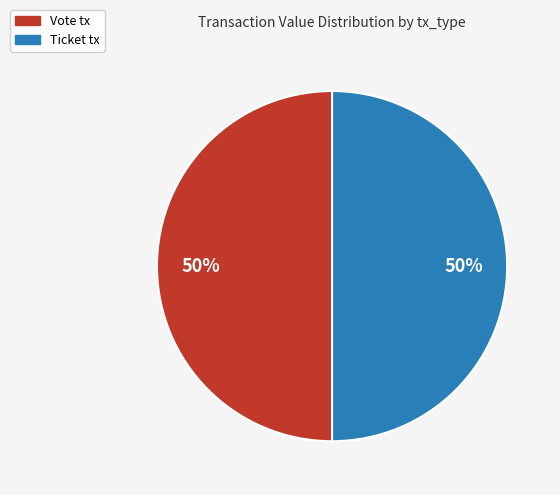

To the nearest percent, what is the average slice percentage?

50%